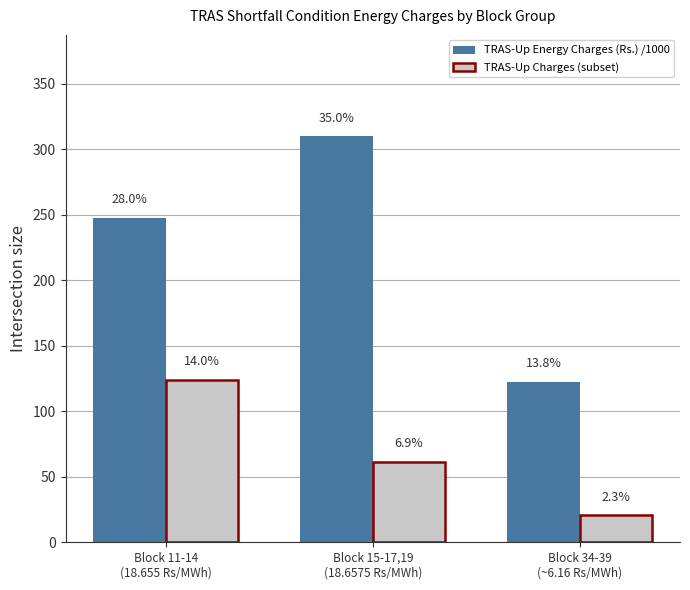

How many bars are there in each group?

2